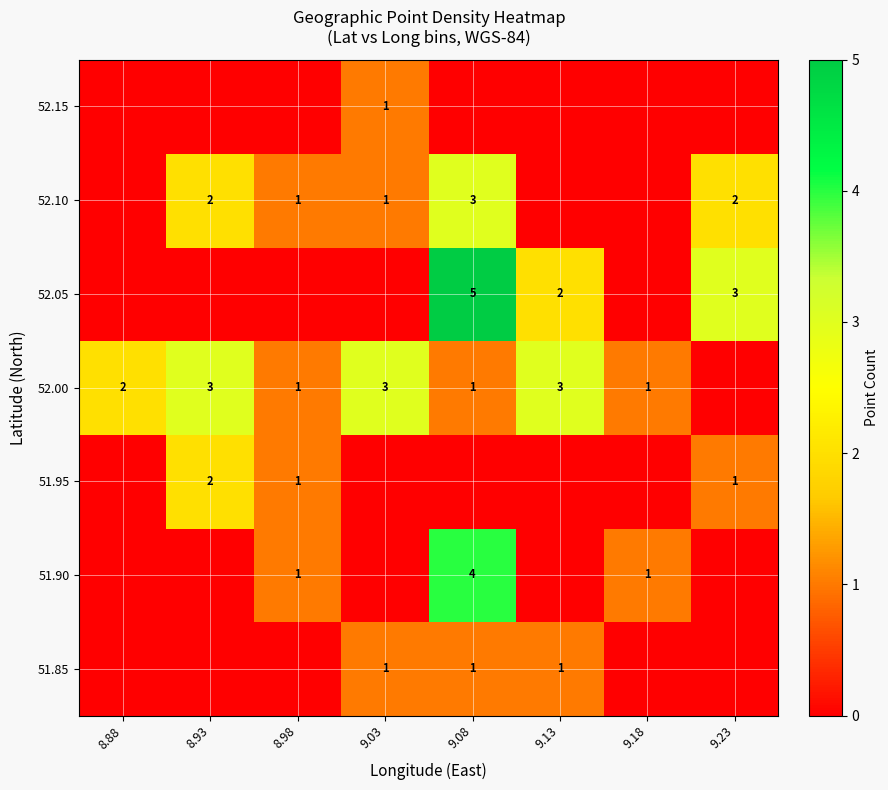

True or false: 52.05 has a value of 3 at 9.13.

False